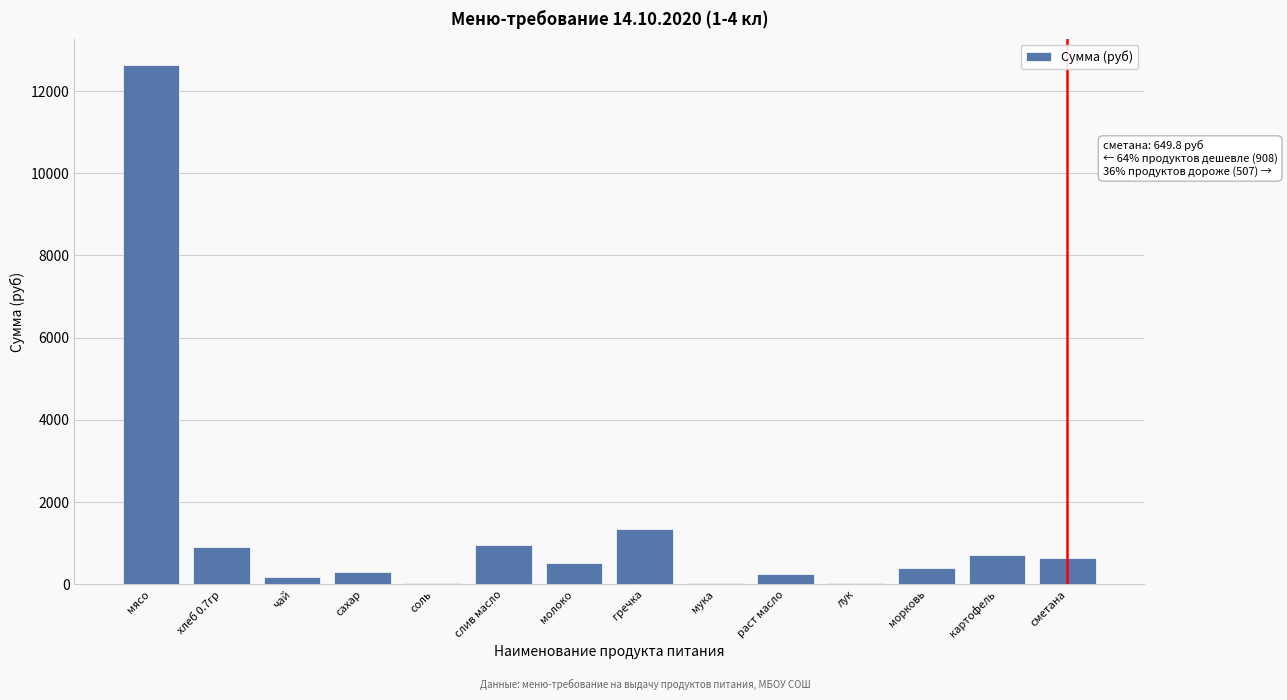

Between мука and морковь, which is larger?

морковь